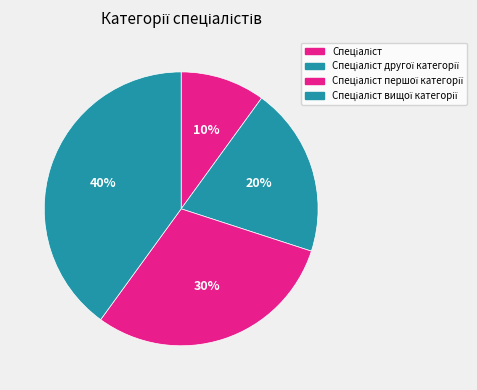

How many segments does this pie chart have?

4